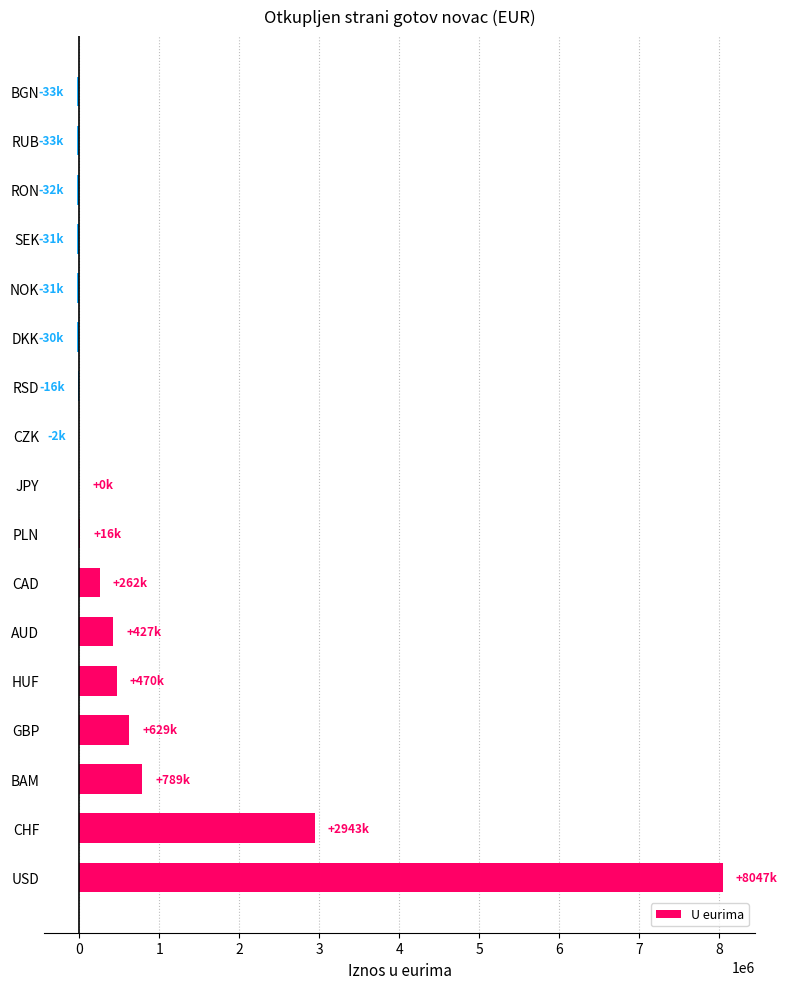

Between SEK and AUD, which is larger?

AUD